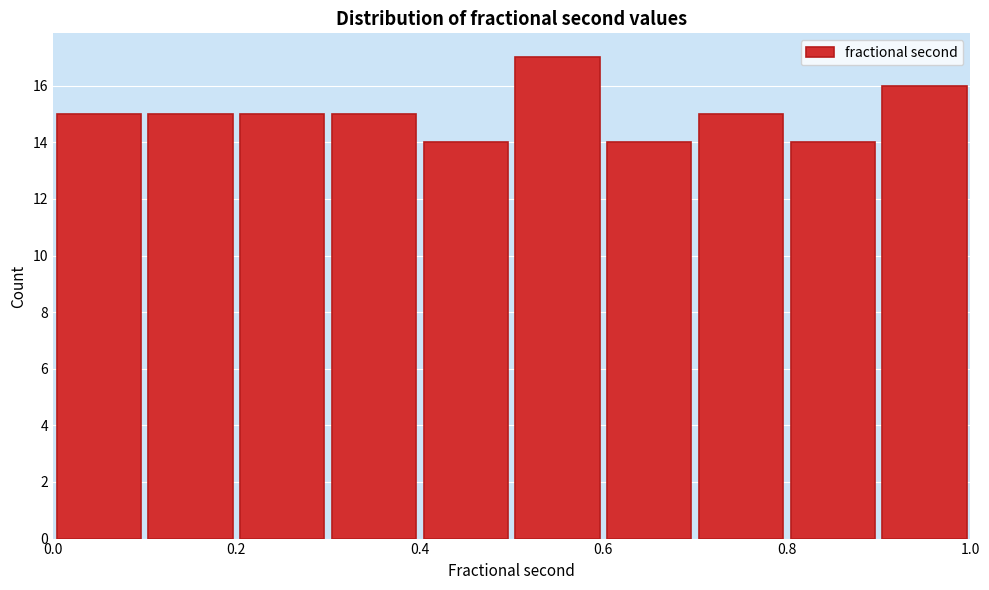

Reading left to right, list every bar in this chart as the range it spans on the x-axis followed by its height. The values are not printed on the chart, so give them approximately, as read against the axis.

0.0 to 0.1: 15
0.1 to 0.2: 15
0.2 to 0.3: 15
0.3 to 0.4: 15
0.4 to 0.5: 14
0.5 to 0.6: 17
0.6 to 0.7: 14
0.7 to 0.8: 15
0.8 to 0.9: 14
0.9 to 1.0: 16